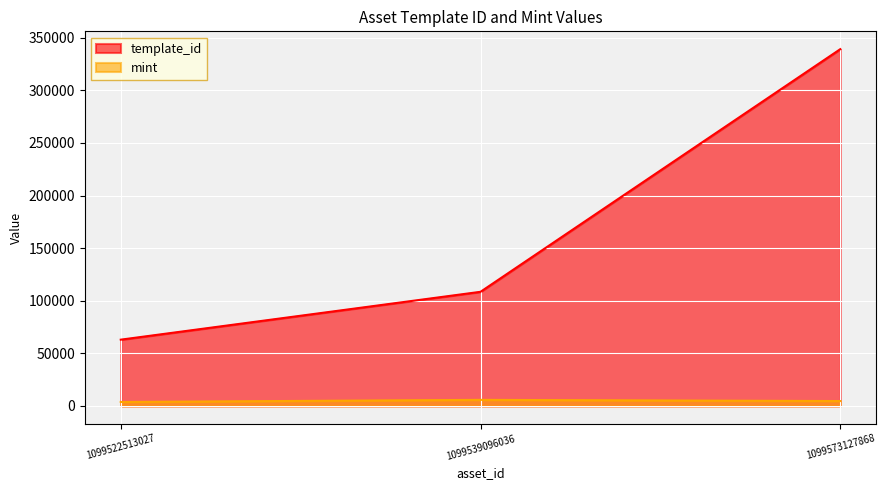

What are all the series names shown in the legend?

template_id, mint